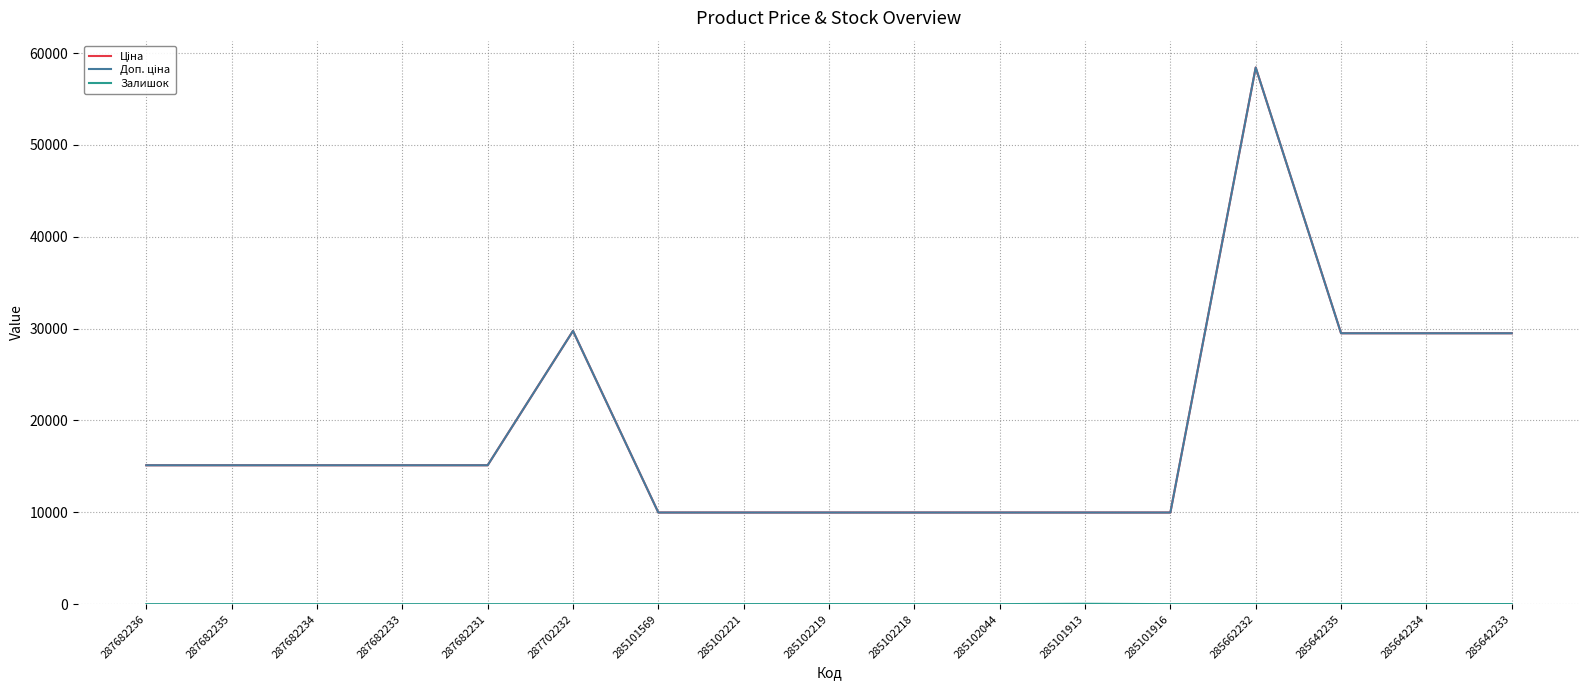

Does the chart display data point markers on the line(s)?

No